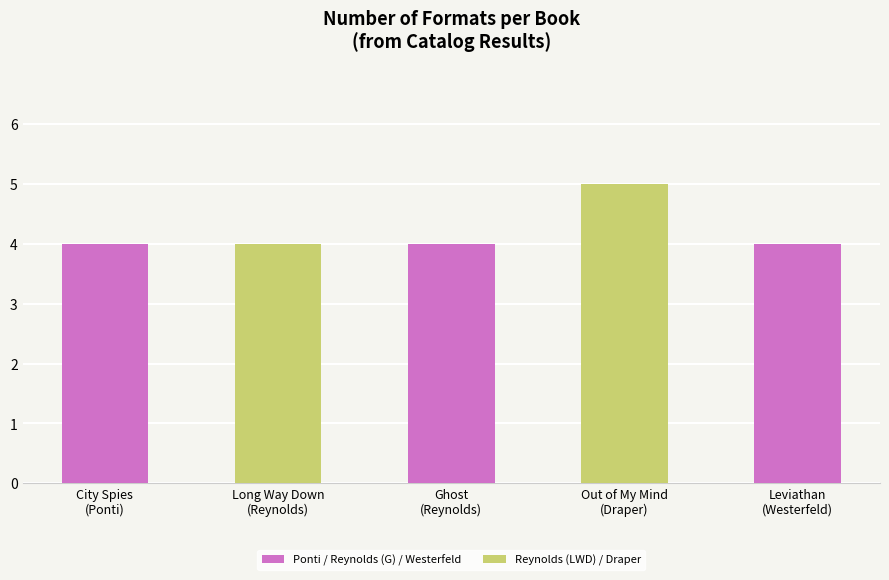

What position from the left is City Spies
(Ponti)?

1